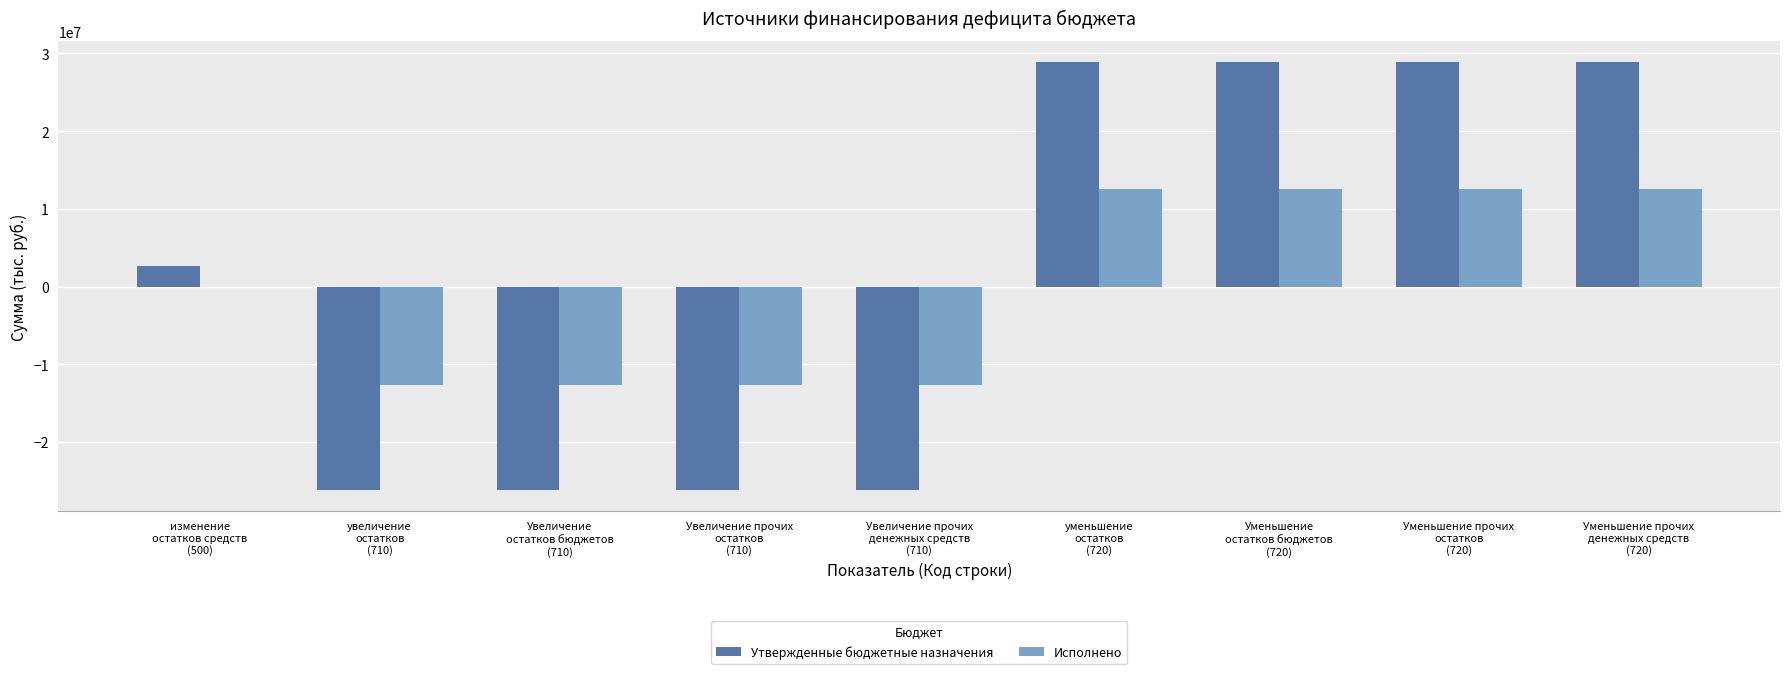

What is the spread (max minus min) of values at уменьшение
остатков
(720)?

16256071.9